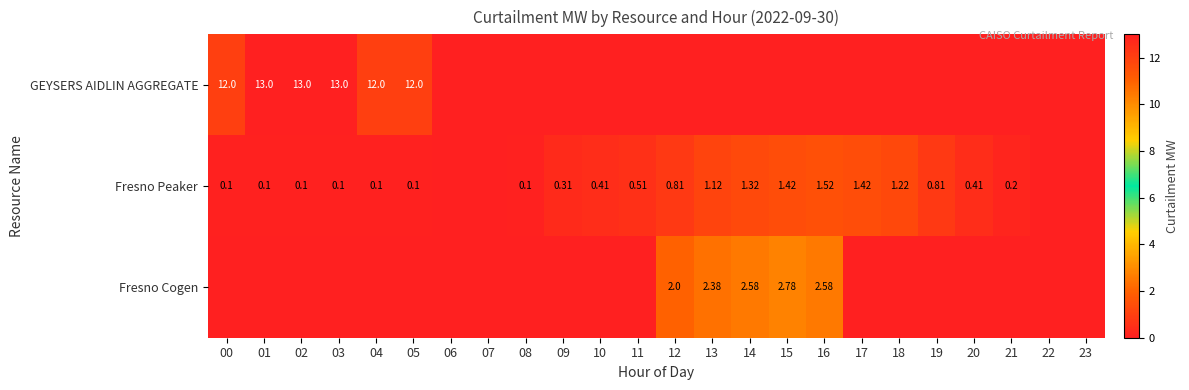

Is the value of Fresno Peaker at 15 greater than the value of Fresno Cogen at 12?

No